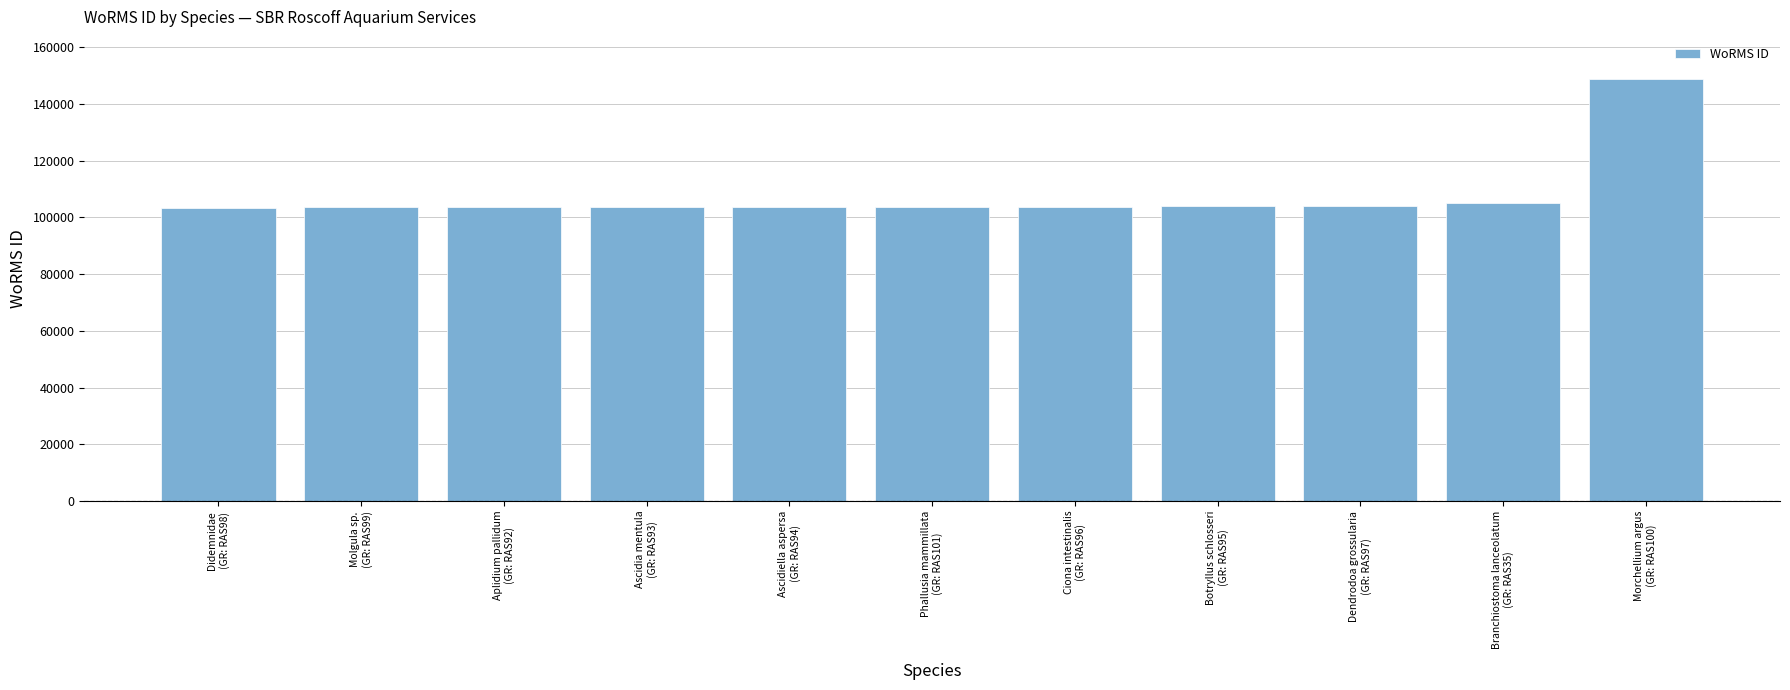

How many categories are shown in the chart?

11